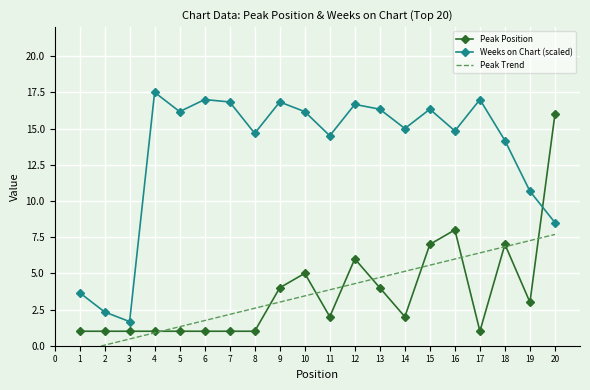

Is it true that Peak Position equals 5.0 at 10?

True